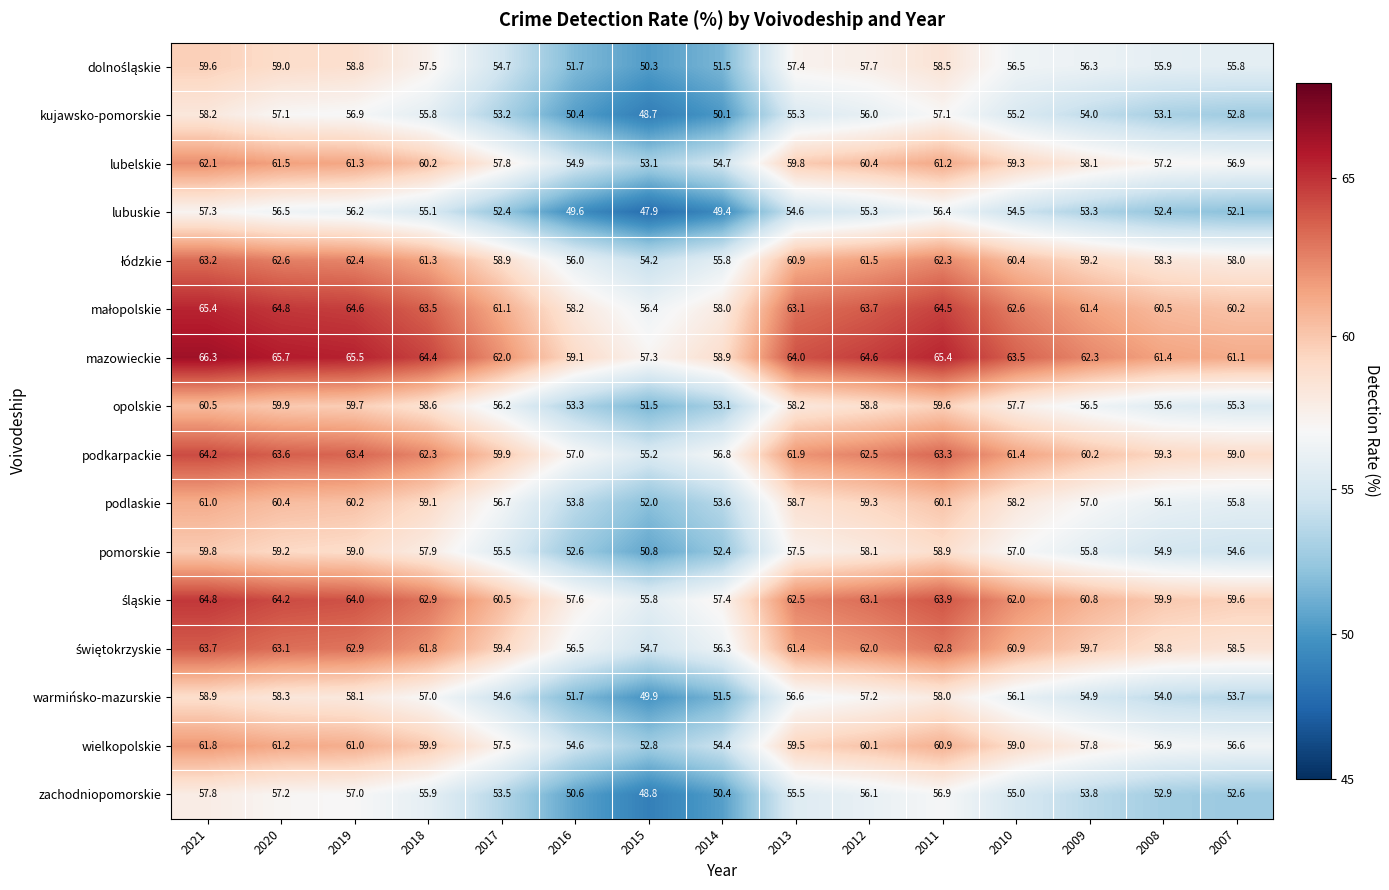

List the labels in order of opolskie value, smallest first.

2015, 2014, 2016, 2007, 2008, 2017, 2009, 2010, 2013, 2018, 2012, 2011, 2019, 2020, 2021